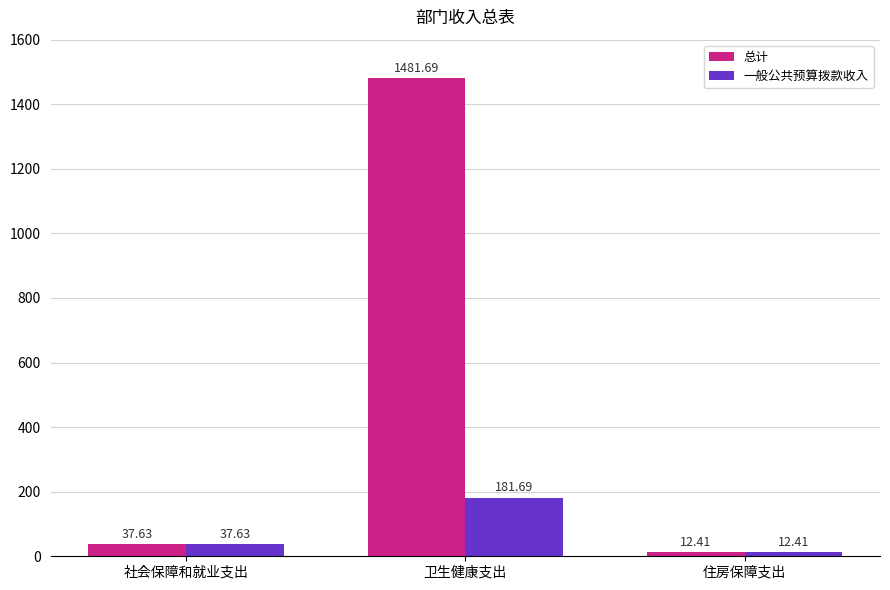

Reading left to right, what are all the values shown in this chart?

总计: 社会保障和就业支出=37.6	卫生健康支出=1481.7	住房保障支出=12.4
一般公共预算拨款收入: 社会保障和就业支出=37.6	卫生健康支出=181.7	住房保障支出=12.4